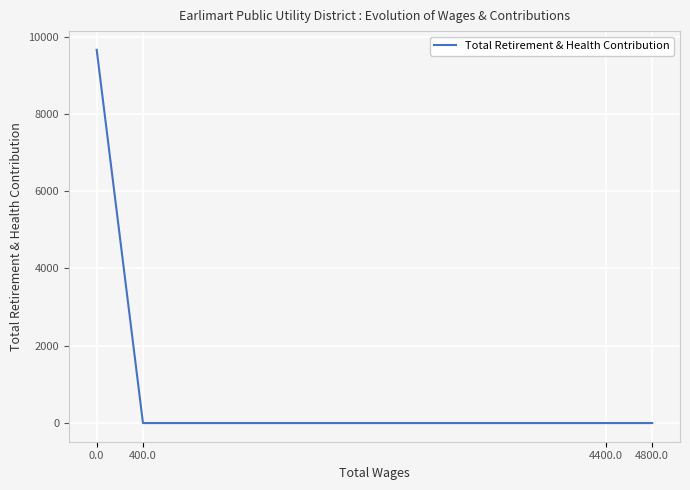

Does the chart display data point markers on the line(s)?

No